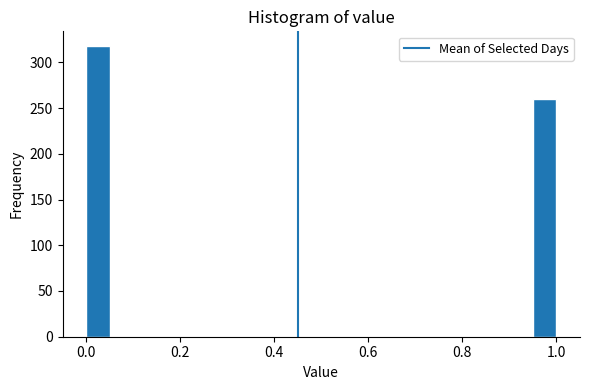

Around what value on the x-axis is the tallest bar? Give the approximate position of its centre, as read against the axis.

0.02